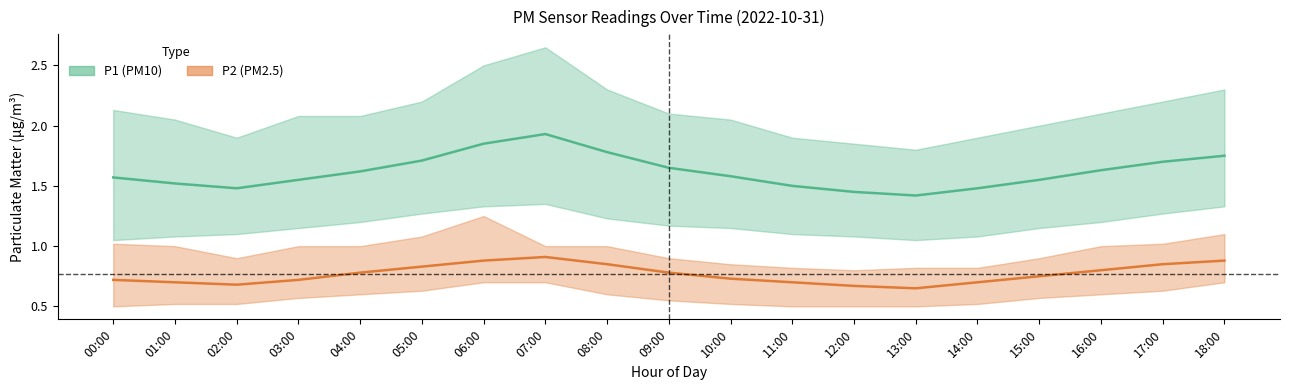

At which category is the sum across all series the highest?

07:00